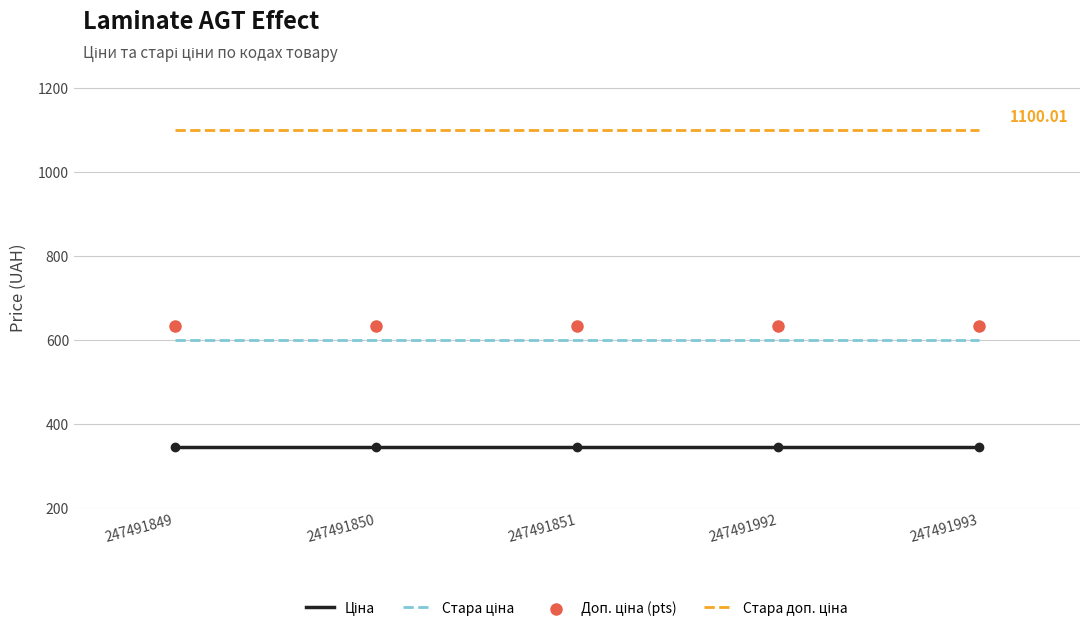

At how many categories does at least one series exceed 505?

5